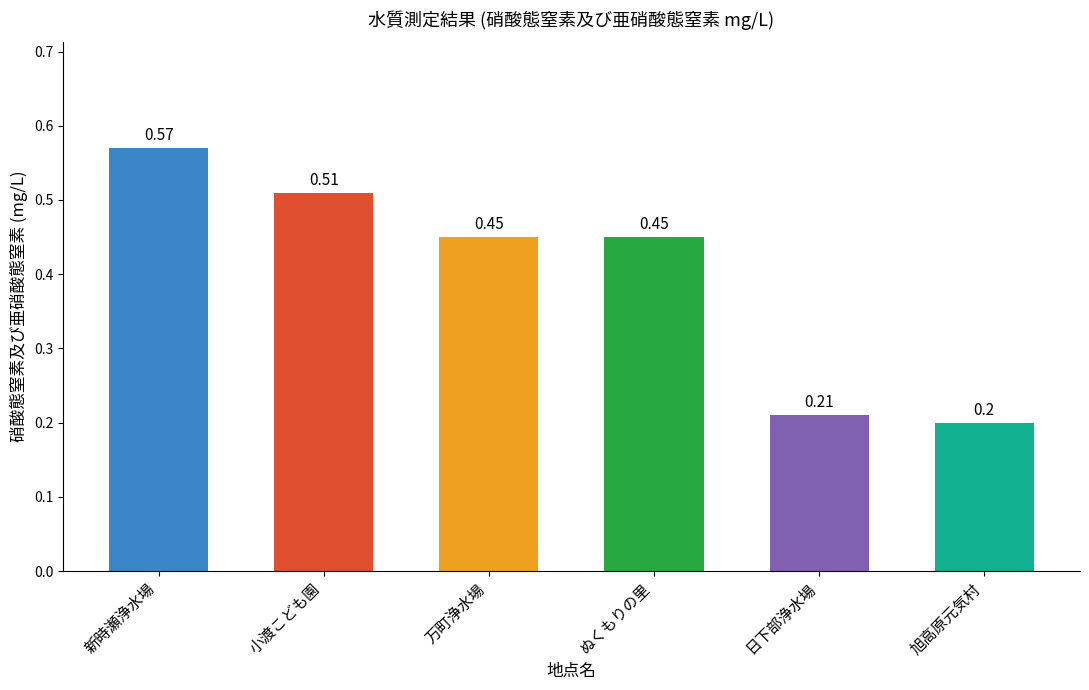

Are the bars horizontal?

No